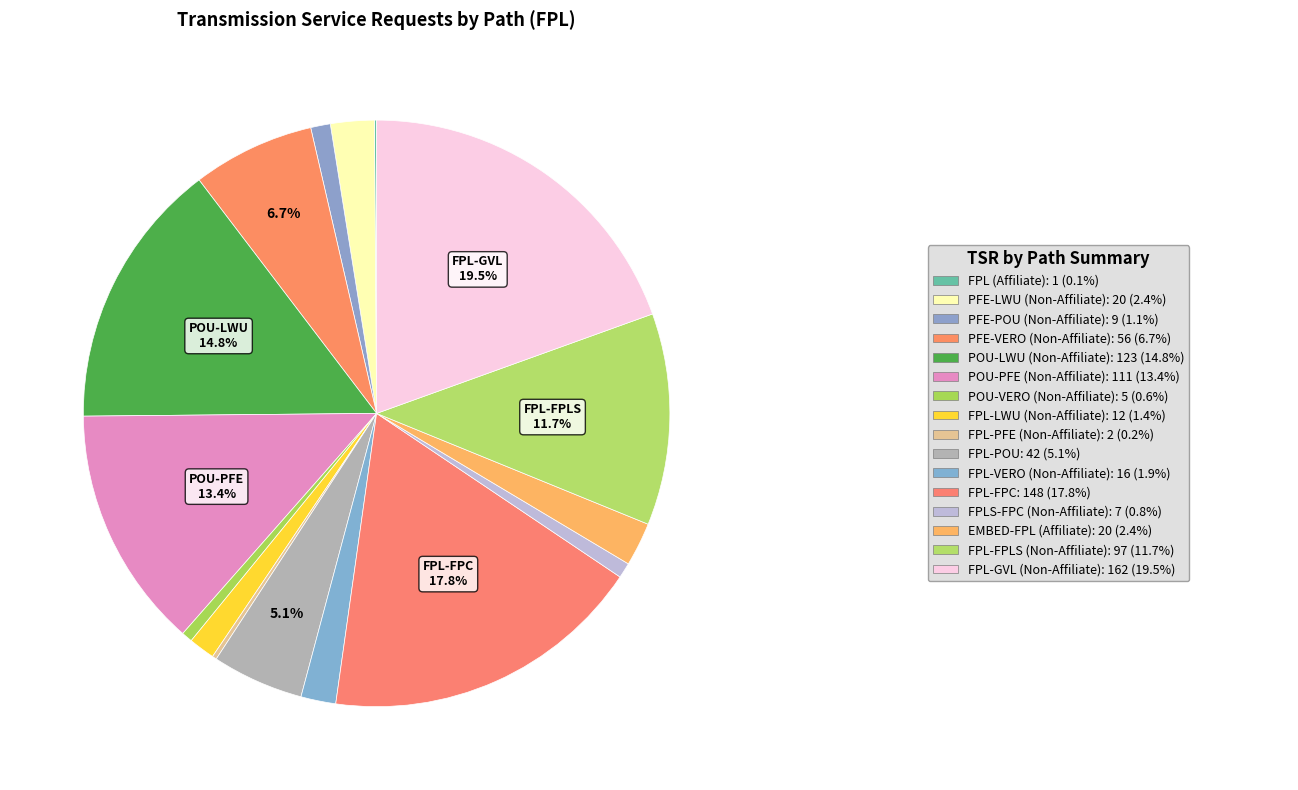

How many slices are in this pie chart?

16